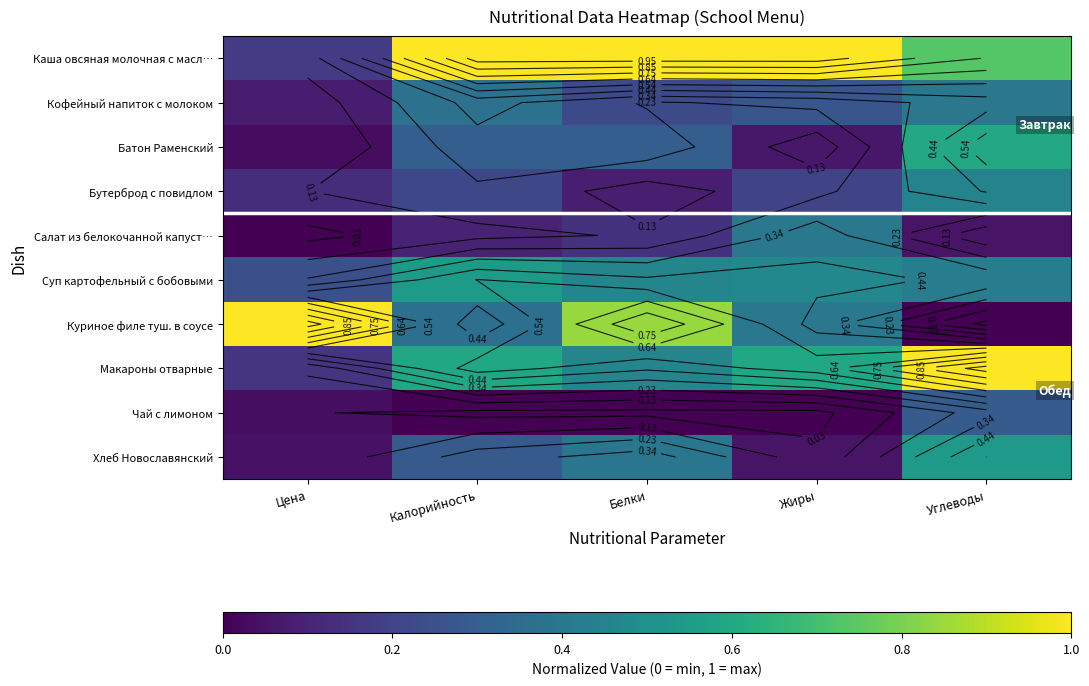

Which series has the largest total across all categories?

Каша овсяная молочная с масл…